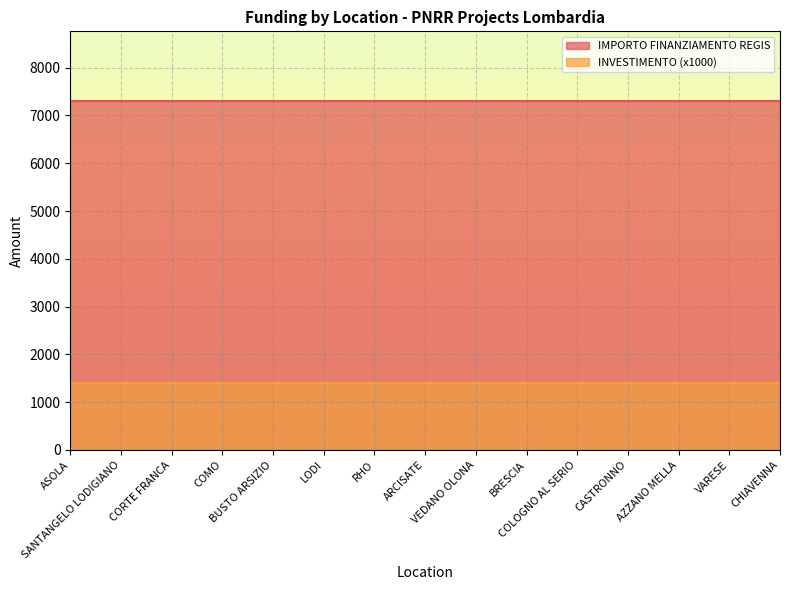

Reading right to left, list all the values displayed in this chart.

IMPORTO FINANZIAMENTO REGIS: 7301.0	7301.0	7301.0	7301.0	7301.0	7301.0	7301.0	7301.0	7301.0	7301.0	7301.0	7301.0	7301.0	7301.0	7301.0
INVESTIMENTO: 1.4	1.4	1.4	1.4	1.4	1.4	1.4	1.4	1.4	1.4	1.4	1.4	1.4	1.4	1.4